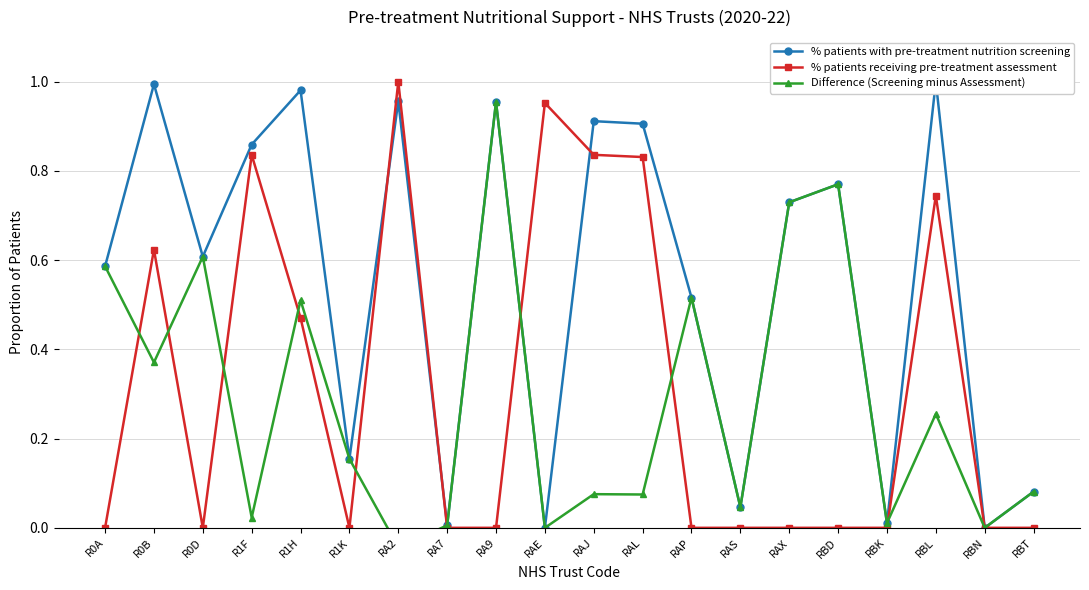

Which category has the lowest value across all series?

RA2